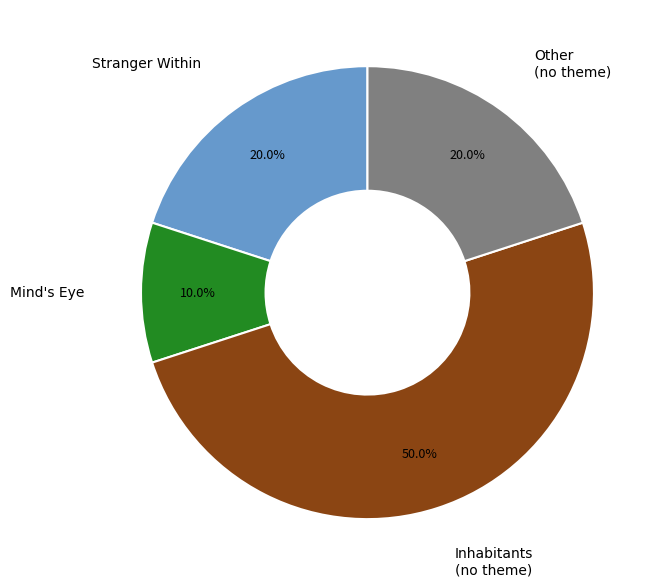

Which has a higher value, Other (no theme) or Inhabitants (no theme)?

Inhabitants (no theme)